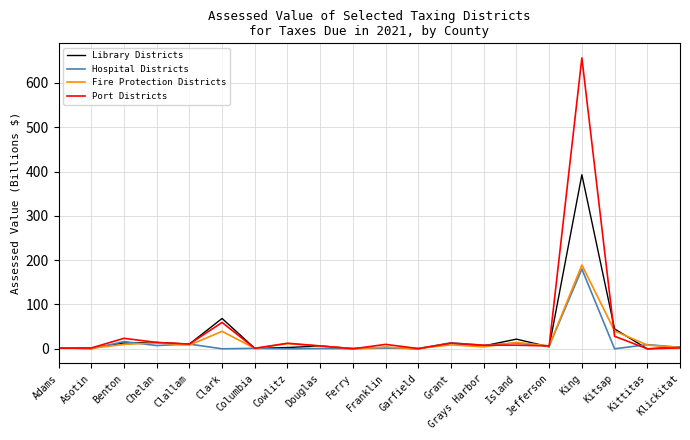

What is the maximum value for Port Districts?

656.4